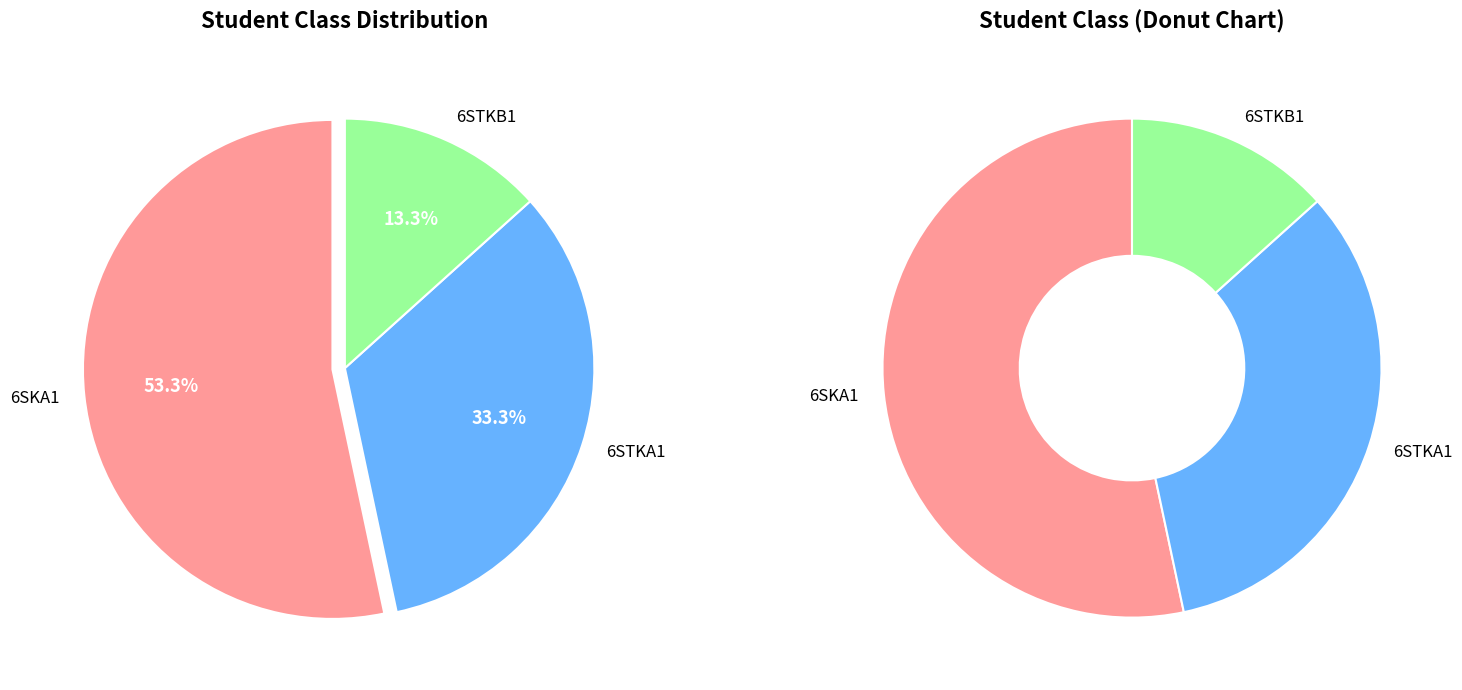

Which category has the smallest portion of the pie?

6STKB1